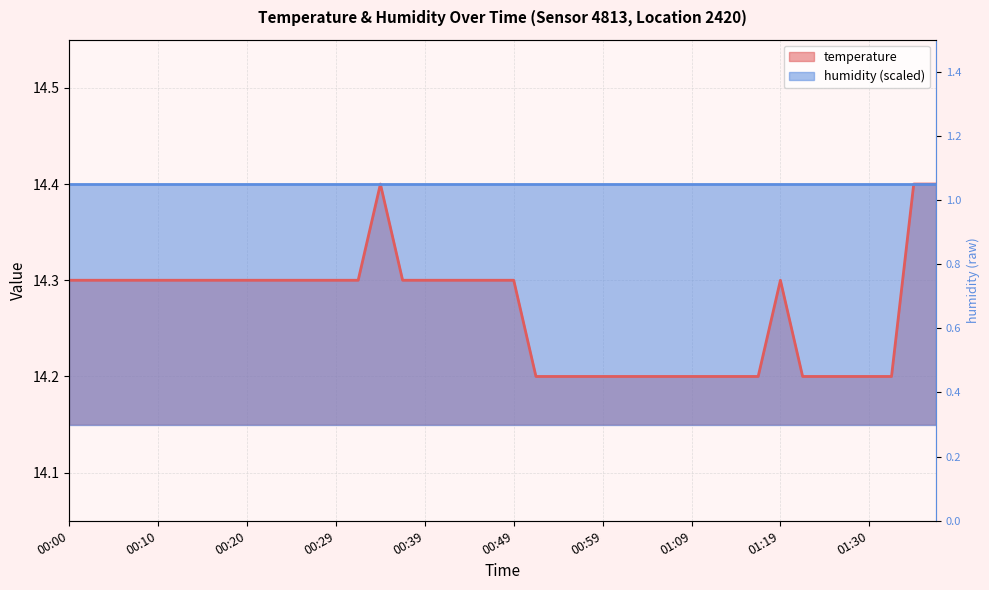

What is the value of the 1st point from the left?

14.3